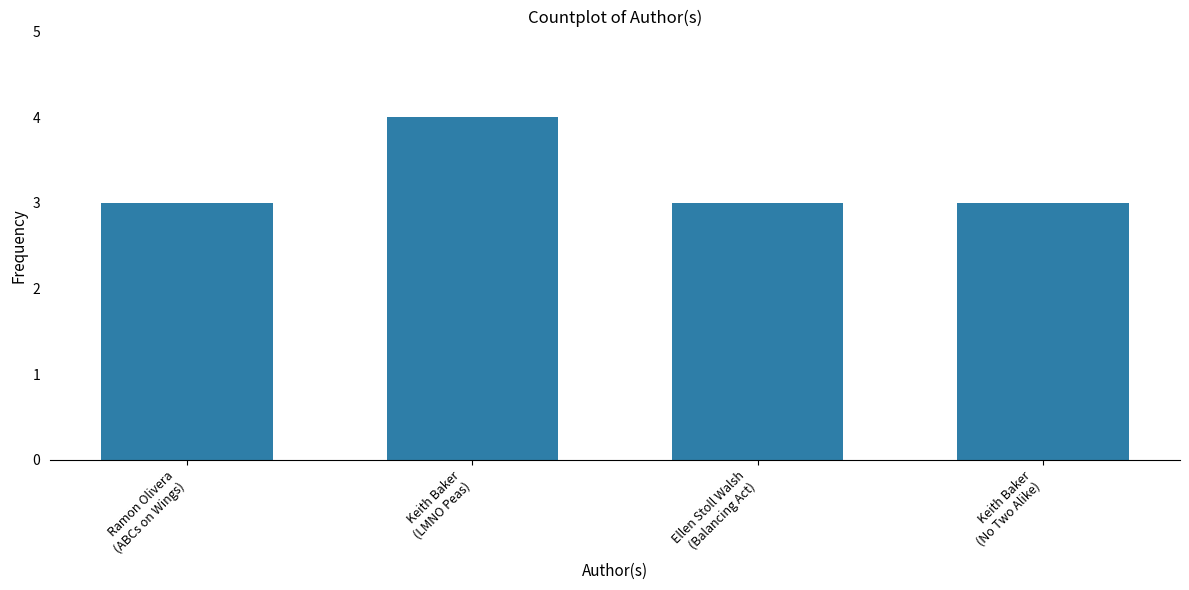

How many series are shown in this chart?

1